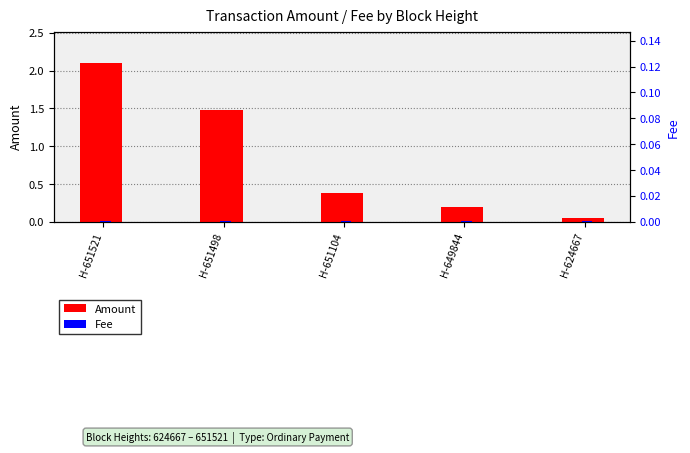

At how many categories does at least one series exceed 1?

2